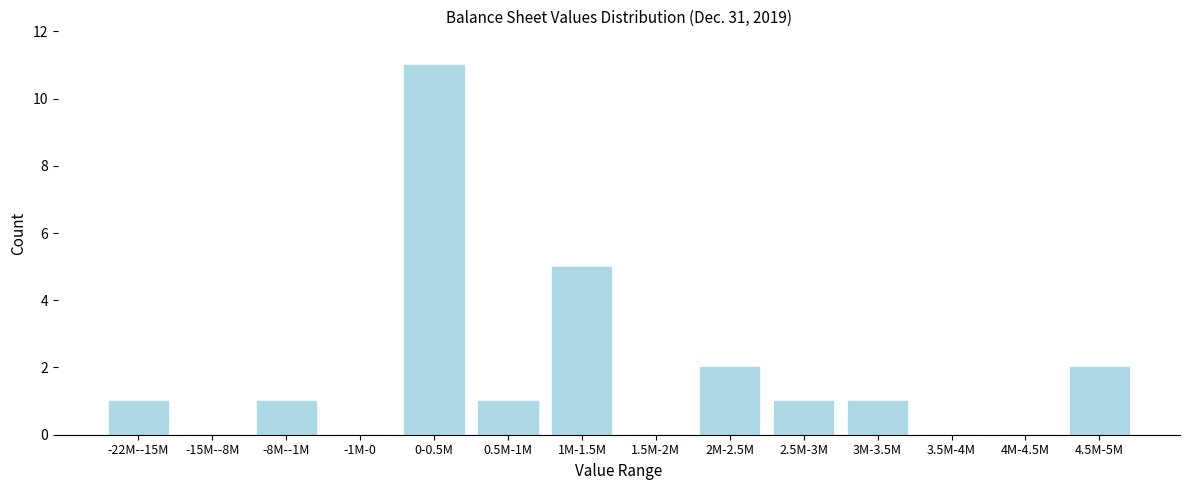

Reading left to right, transcribe all the data shown in this chart.

-22M--15M=1	-15M--8M=0	-8M--1M=1	-1M-0=0	0-0.5M=11	0.5M-1M=1	1M-1.5M=5	1.5M-2M=0	2M-2.5M=2	2.5M-3M=1	3M-3.5M=1	3.5M-4M=0	4M-4.5M=0	4.5M-5M=2